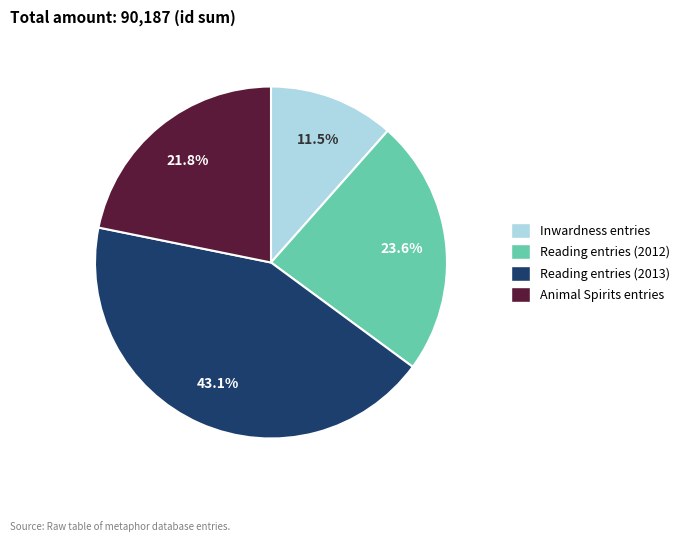

Is there a majority slice in this chart?

No